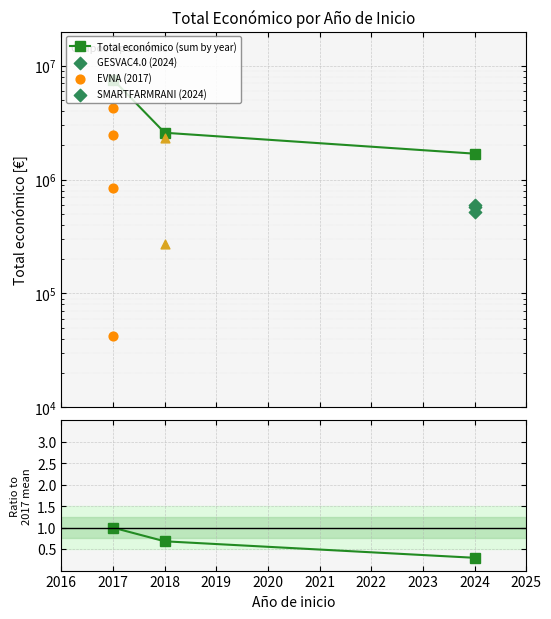

Which series has the largest total across all categories?

Total económico (sum by year)